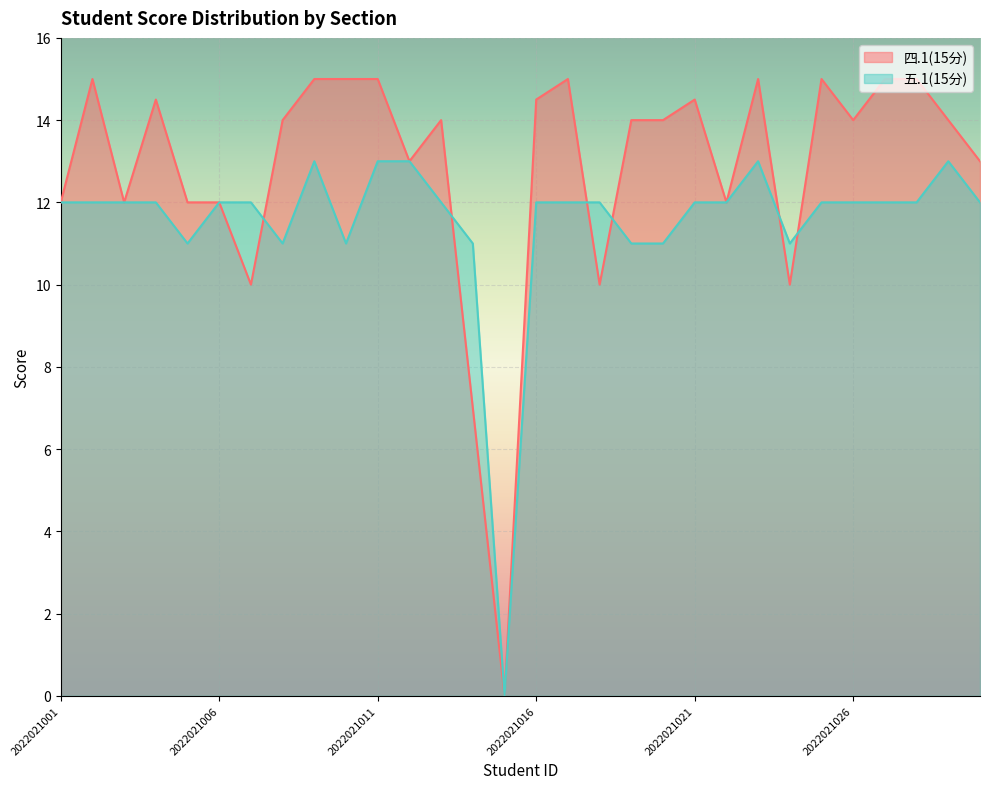

True or false: 五.1(15分) and 四.1(15分) intersect in this chart.

True